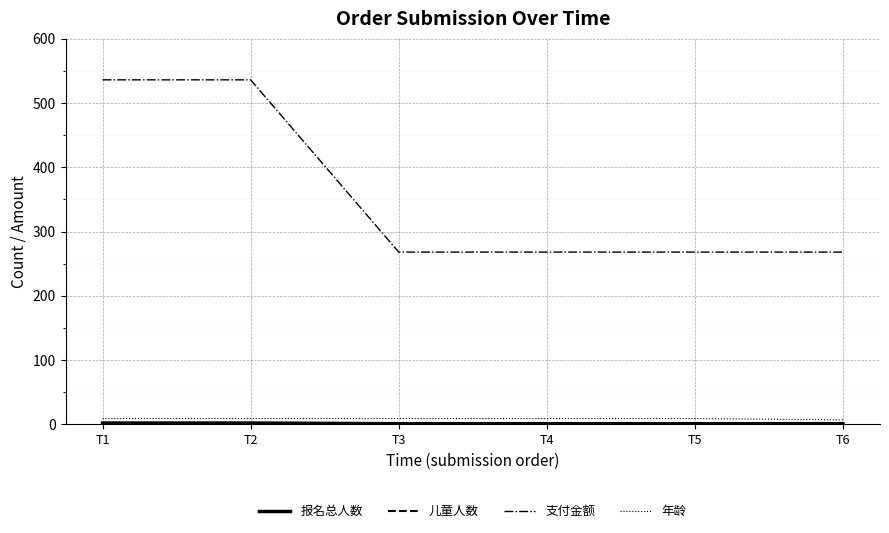

Does the chart display data point markers on the line(s)?

No